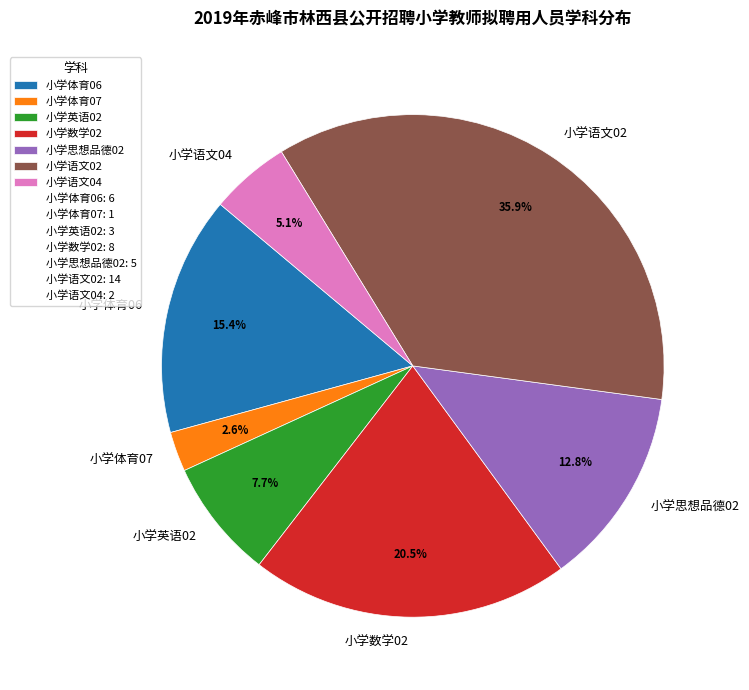

Which category has the biggest portion of the pie?

小学语文02